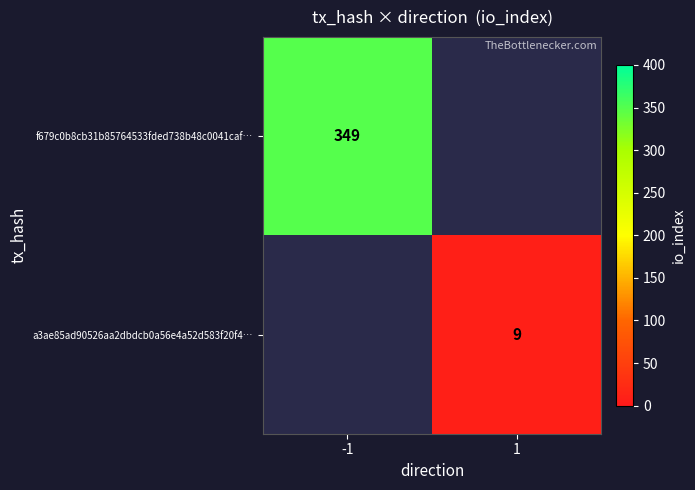

True or false: a3ae85ad90526aa2dbdcb0a56e4a52d583f20f4… has a value of 9 at 1.

True